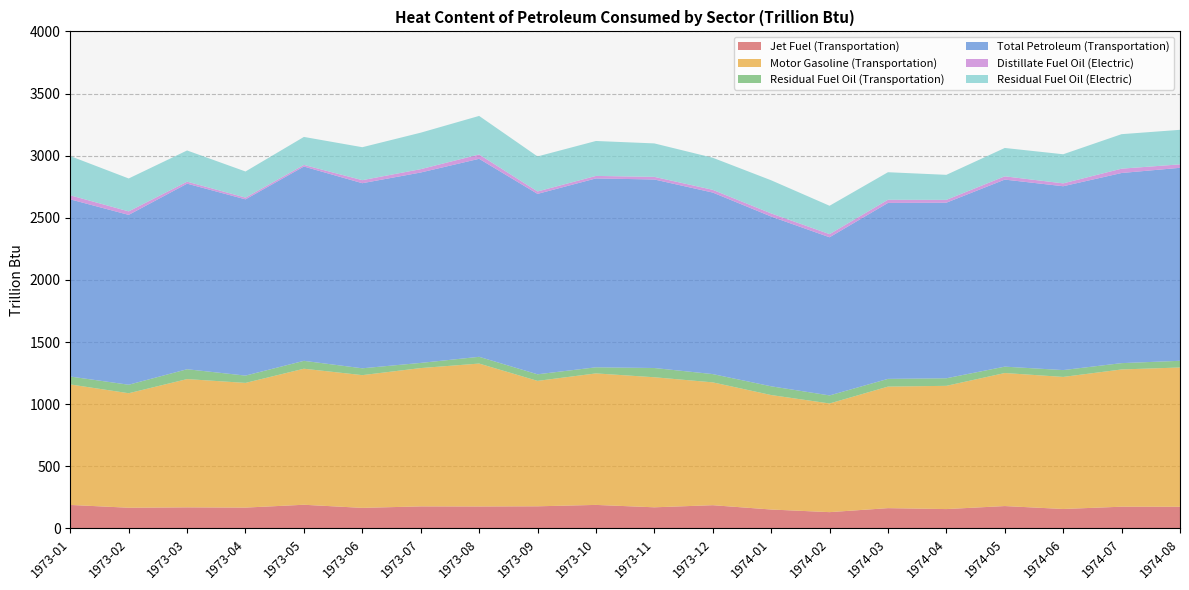

Reading left to right, transcribe all the data shown in this chart.

Jet Fuel (Transportation): 1973-01=189.4	1973-02=166.9	1973-03=169.9	1973-04=168.1	1973-05=190.8	1973-06=165.8	1973-07=177.7	1973-08=177.0	1973-09=178.4	1973-10=189.6	1973-11=170.4	1973-12=187.3	1974-01=152.6	1974-02=131.4	1974-03=163.6	1974-04=156.1	1974-05=180.4	1974-06=156.8	1974-07=175.2	1974-08=174.7
Motor Gasoline (Transportation): 1973-01=969.6	1973-02=921.4	1973-03=1032.2	1973-04=1003.3	1973-05=1094.7	1973-06=1068.1	1973-07=1113.1	1973-08=1150.1	1973-09=1009.3	1973-10=1058.2	1973-11=1046.5	1973-12=988.5	1974-01=921.2	1974-02=874.4	1974-03=978.0	1974-04=991.7	1974-05=1070.6	1974-06=1062.7	1974-07=1104.5	1974-08=1120.7
Residual Fuel Oil (Transportation): 1973-01=63.7	1973-02=68.4	1973-03=79.2	1973-04=58.8	1973-05=63.5	1973-06=55.1	1973-07=41.5	1973-08=54.3	1973-09=52.9	1973-10=49.1	1973-11=74.4	1973-12=66.5	1974-01=70.3	1974-02=64.8	1974-03=62.3	1974-04=60.9	1974-05=51.3	1974-06=55.1	1974-07=50.8	1974-08=53.9
Total Petroleum (Transportation): 1973-01=1425.7	1973-02=1366.7	1973-03=1493.4	1973-04=1418.3	1973-05=1563.5	1973-06=1489.4	1973-07=1532.2	1973-08=1593.3	1973-09=1451.7	1973-10=1519.9	1973-11=1517.1	1973-12=1460.8	1974-01=1366.1	1974-02=1272.6	1974-03=1415.8	1974-04=1412.8	1974-05=1505.2	1974-06=1479.3	1974-07=1530.0	1974-08=1552.9
Distillate Fuel Oil (Electric): 1973-01=32.6	1973-02=28.3	1973-03=16.1	1973-04=14.0	1973-05=13.0	1973-06=24.5	1973-07=27.0	1973-08=34.8	1973-09=19.6	1973-10=20.2	1973-11=21.1	1973-12=22.0	1974-01=25.2	1974-02=25.2	1974-03=25.6	1974-04=22.9	1974-05=26.4	1974-06=23.0	1974-07=34.9	1974-08=27.8
Residual Fuel Oil (Electric): 1973-01=315.6	1973-02=264.8	1973-03=251.0	1973-04=210.2	1973-05=225.3	1973-06=265.2	1973-07=293.5	1973-08=310.4	1973-09=281.9	1973-10=281.1	1973-11=269.2	1973-12=258.2	1974-01=266.6	1974-02=228.3	1974-03=221.5	1974-04=201.3	1974-05=228.1	1974-06=234.3	1974-07=277.7	1974-08=277.9